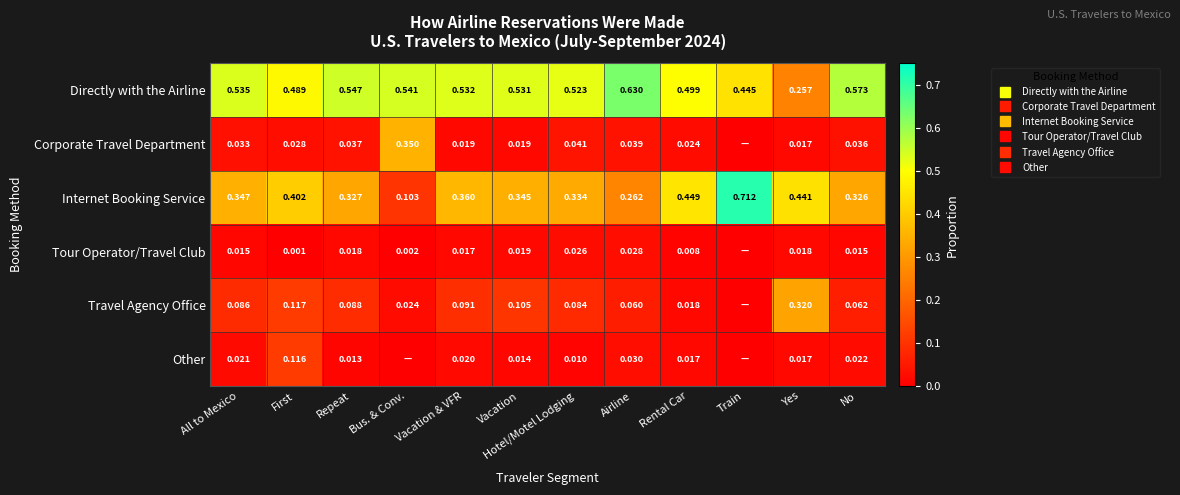

What is the average value of the Internet Booking Service series?

0.4